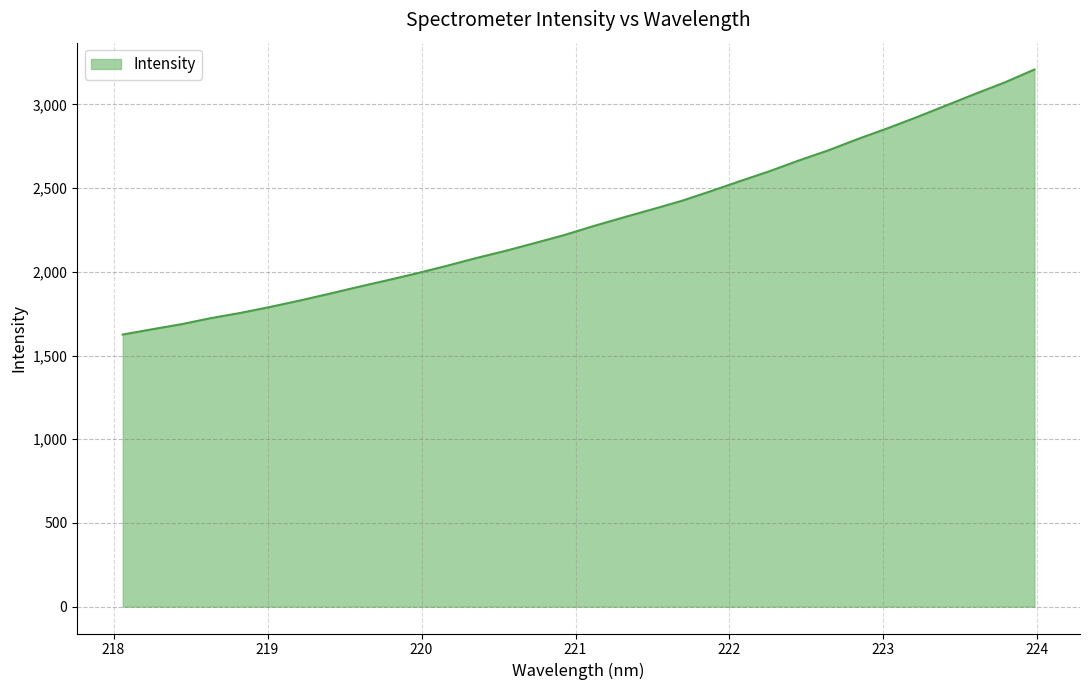

What is the difference between the second highest and minimum values?

1506.8